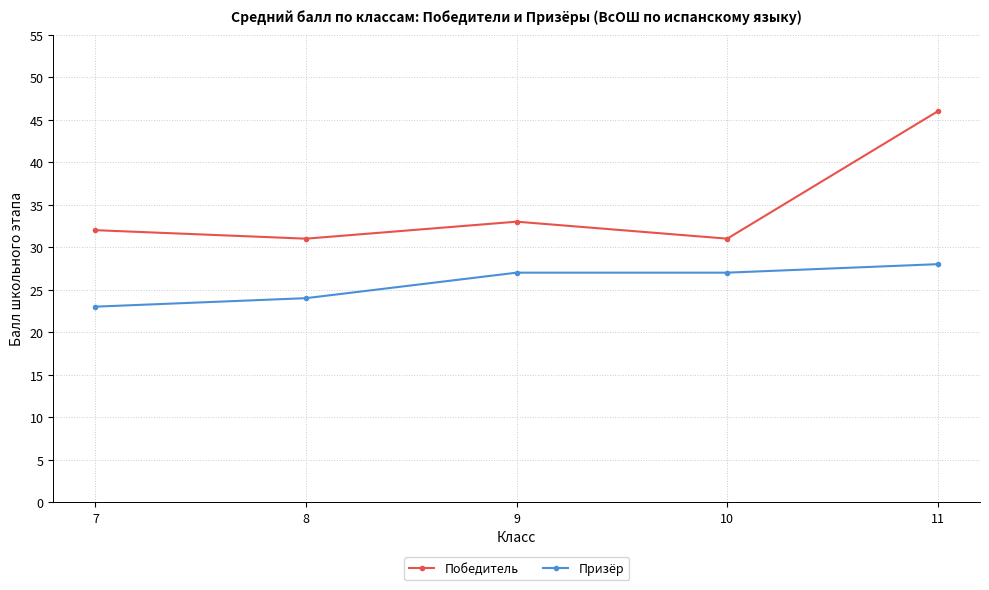

The value of Призёр at 11 is 28. True or false?

True